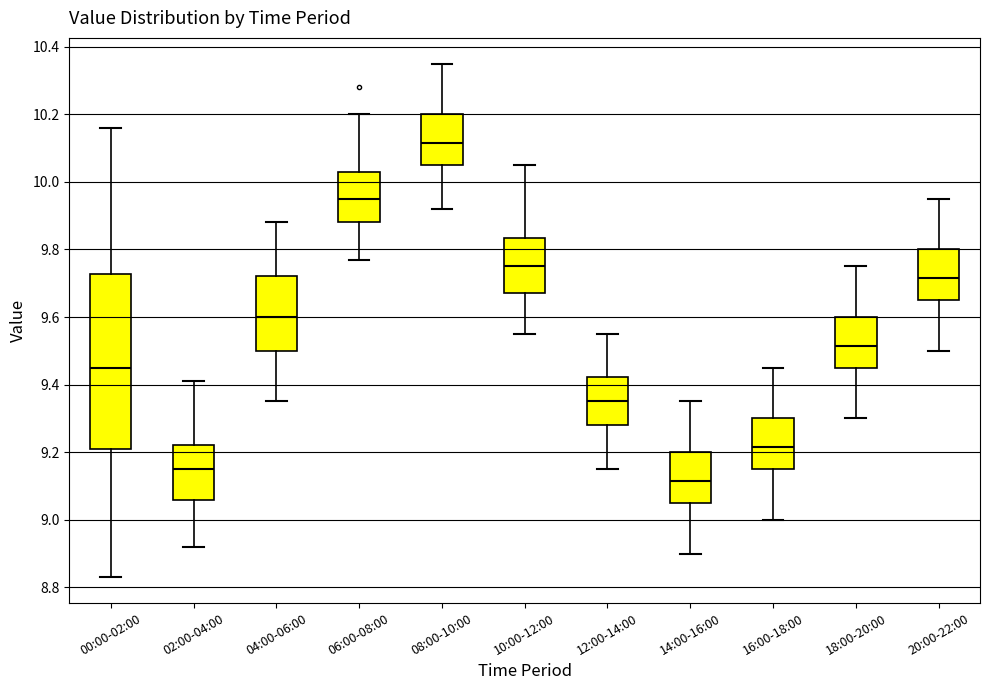

Reading left to right, read every box against the y-axis: the position of its median line, the range the box covers, and the ends of its whiskers. The values are not printed on the chart, so give them approximately, as read against the axis.

00:00-02:00: median 9.46, box 9.22 to 9.72, whiskers 8.84 to 10.16
02:00-04:00: median 9.16, box 9.06 to 9.22, whiskers 8.92 to 9.42
04:00-06:00: median 9.60, box 9.50 to 9.72, whiskers 9.36 to 9.88
06:00-08:00: median 9.96, box 9.88 to 10.04, whiskers 9.78 to 10.20
08:00-10:00: median 10.12, box 10.06 to 10.20, whiskers 9.92 to 10.36
10:00-12:00: median 9.76, box 9.68 to 9.84, whiskers 9.56 to 10.06
12:00-14:00: median 9.36, box 9.28 to 9.42, whiskers 9.16 to 9.56
14:00-16:00: median 9.12, box 9.06 to 9.20, whiskers 8.90 to 9.36
16:00-18:00: median 9.22, box 9.16 to 9.30, whiskers 9.00 to 9.46
18:00-20:00: median 9.52, box 9.46 to 9.60, whiskers 9.30 to 9.76
20:00-22:00: median 9.72, box 9.66 to 9.80, whiskers 9.50 to 9.96